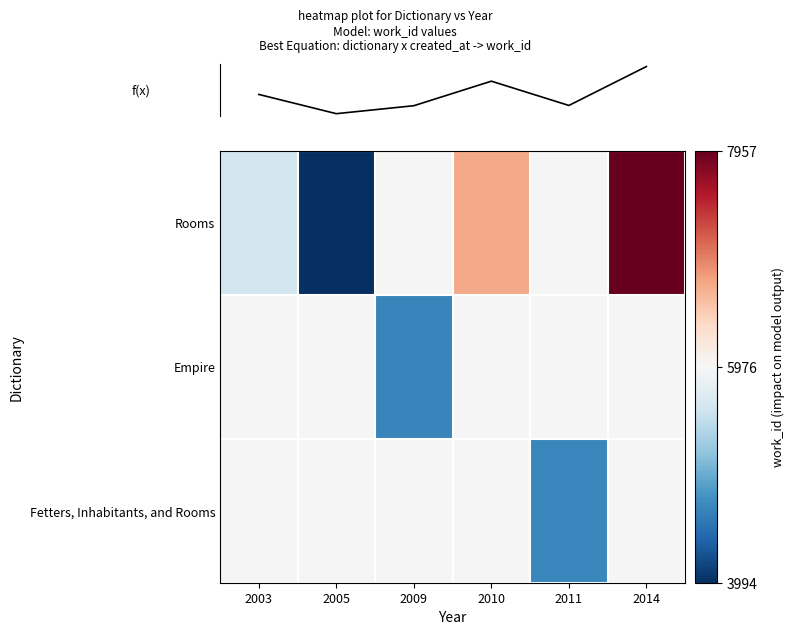

Count the number of categories in the chart.

6